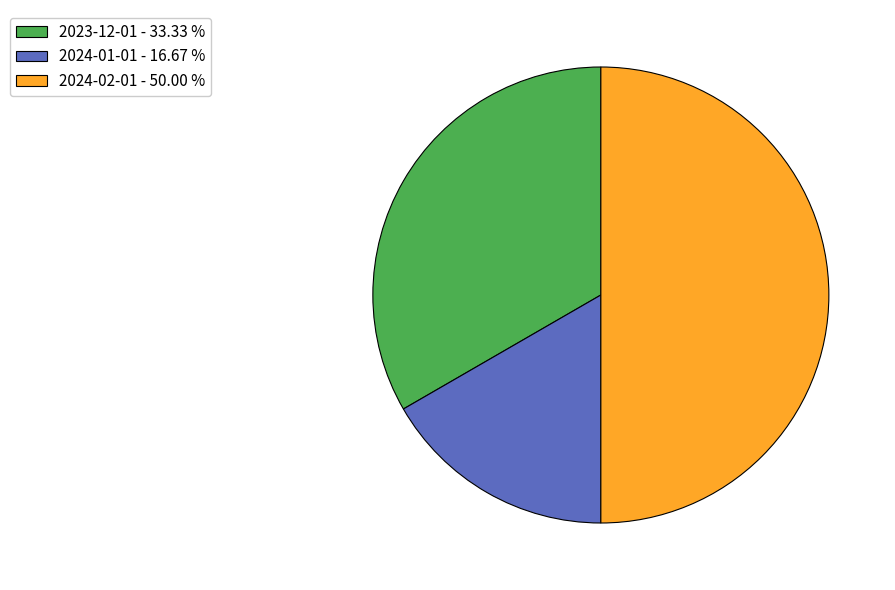

Between 2024-02-01 - 50.00 % and 2024-01-01 - 16.67 %, which is larger?

2024-02-01 - 50.00 %